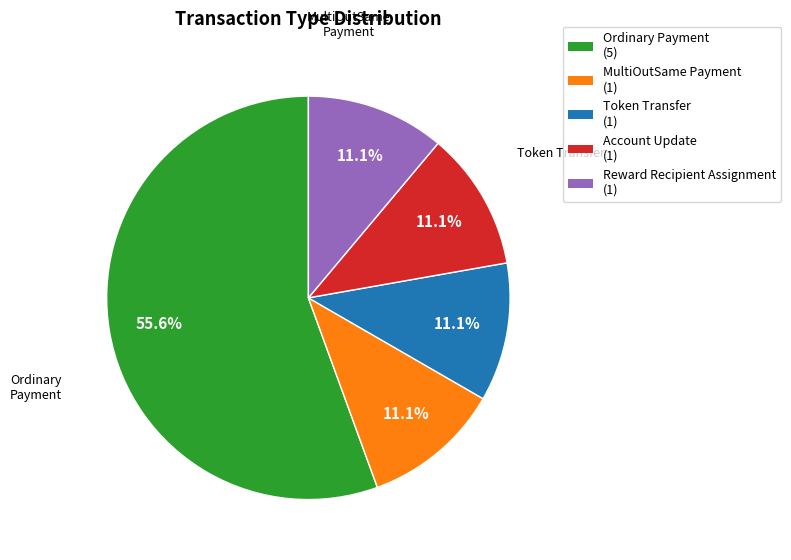

To the nearest percent, what percentage of the pie is Ordinary Payment?

56%